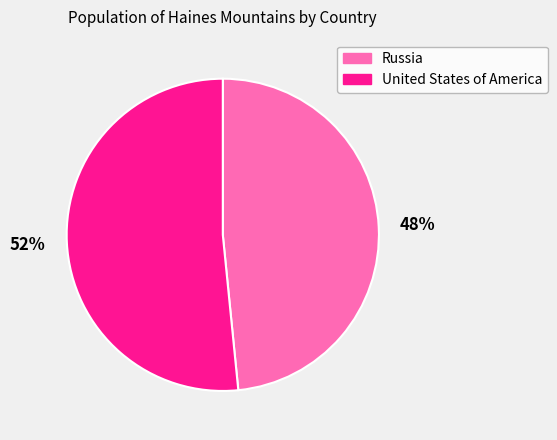

Which category has the smallest portion of the pie?

Russia